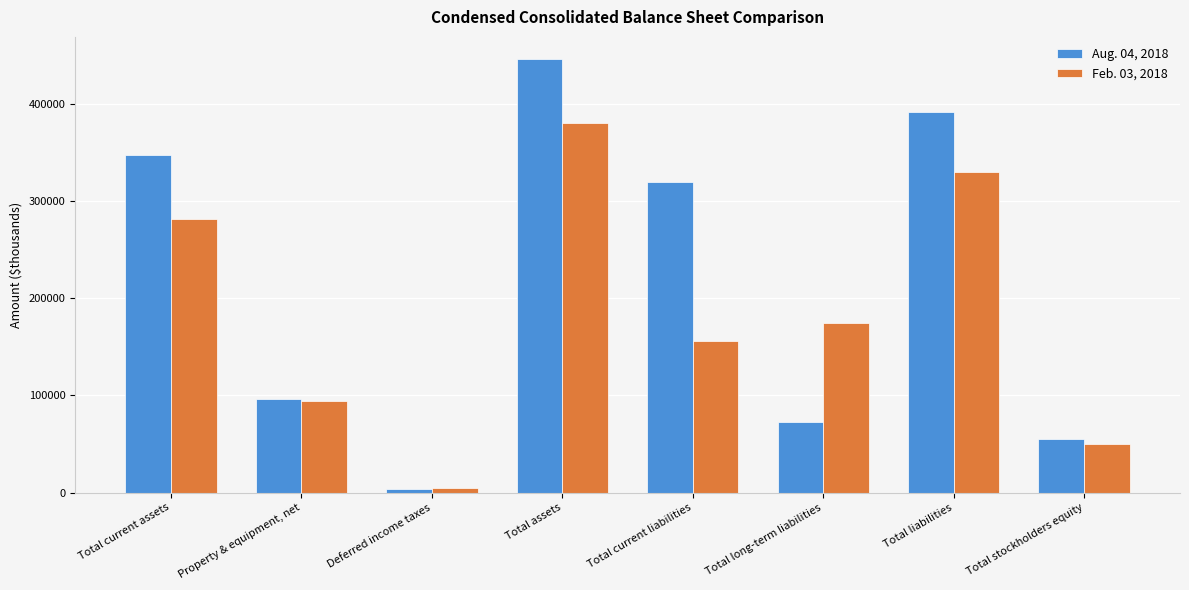

Reading left to right, what are all the values shown in this chart?

Aug. 04, 2018: 346742	95849	3591	446182	318855	72617	391472	54710
Feb. 03, 2018: 280755	94035	4595	379661	155551	174312	329863	49798